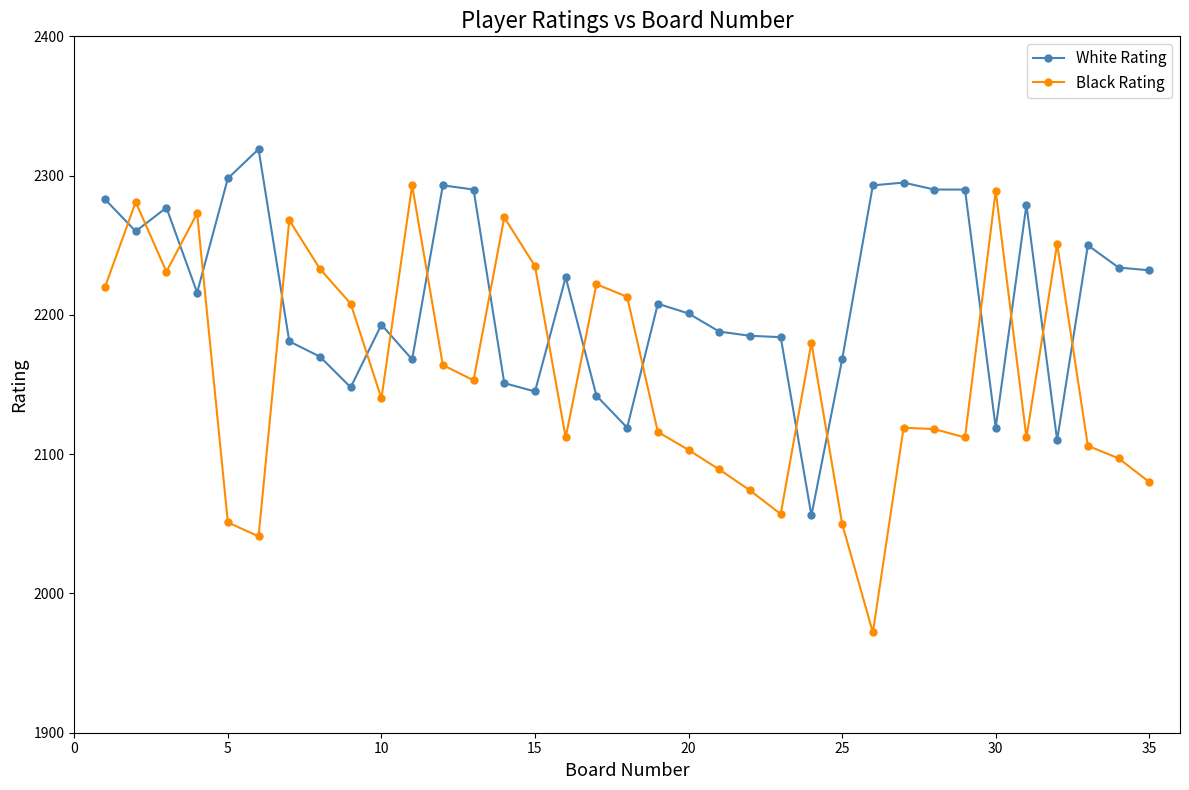

What is the value of the White Rating point at the 24th from the left?

2056